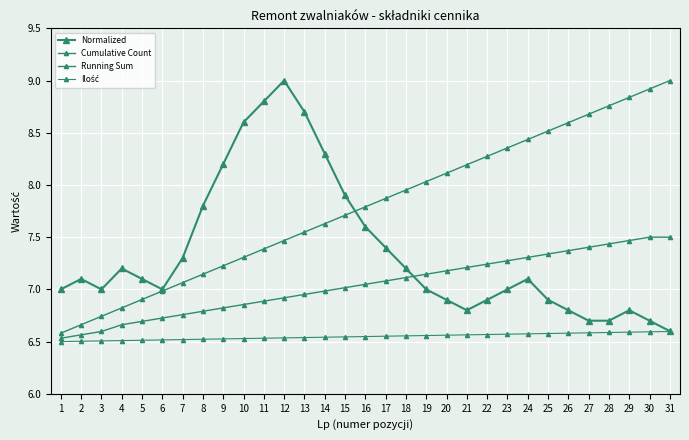

Does the chart display data point markers on the line(s)?

Yes